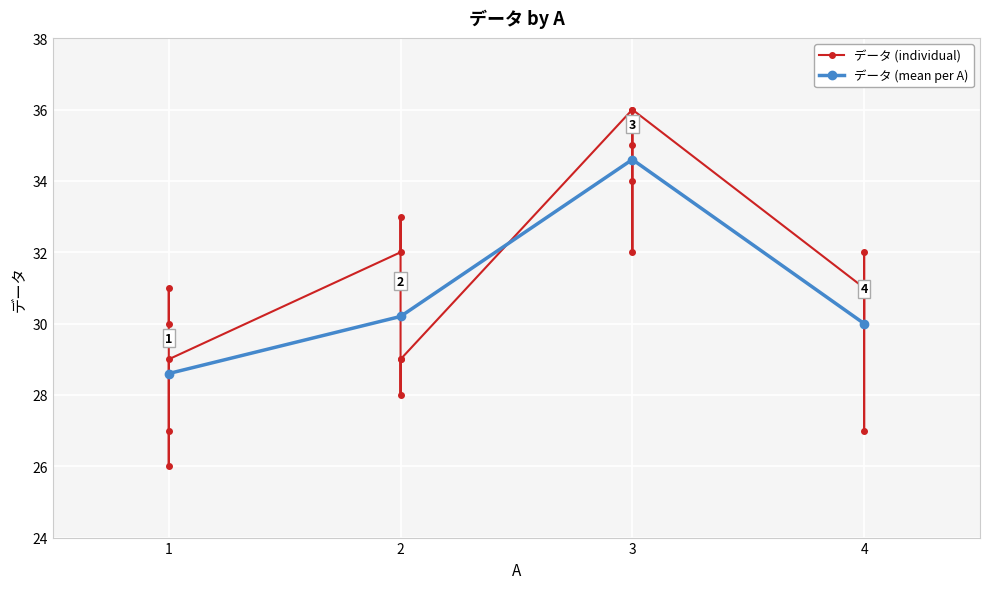

Does the chart display data point markers on the line(s)?

Yes